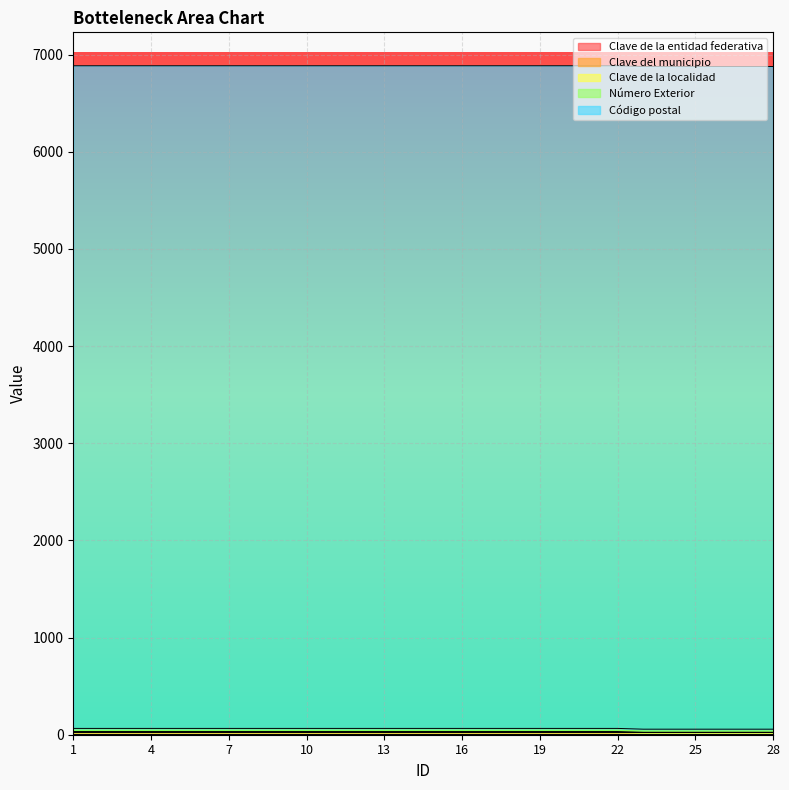

How many lines are shown in the chart?

5